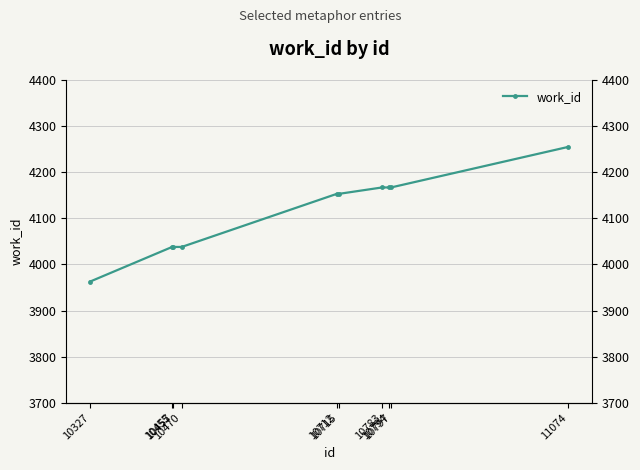

What is the value of the 4th point from the left?

4038